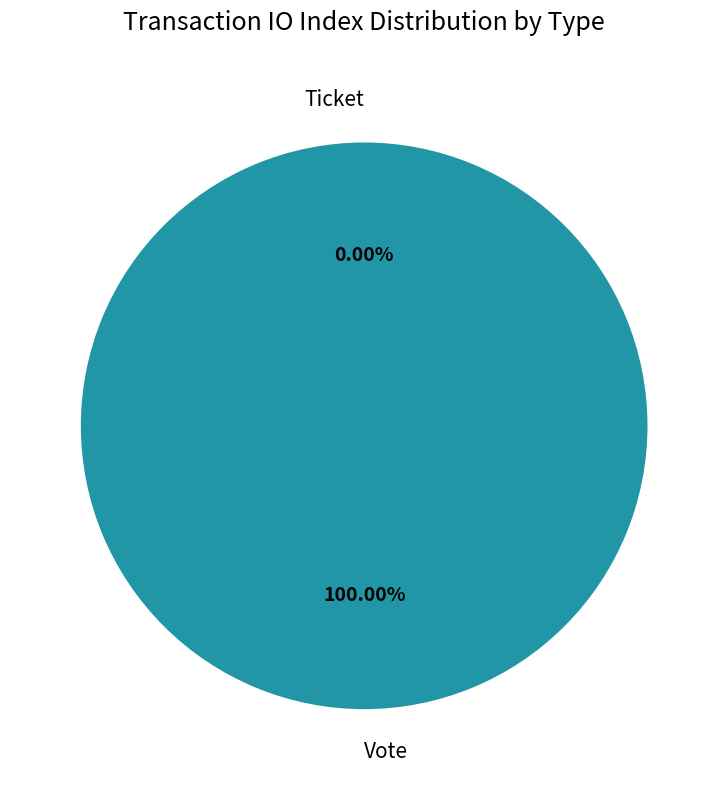

Which has a higher value, Vote or Ticket?

Vote